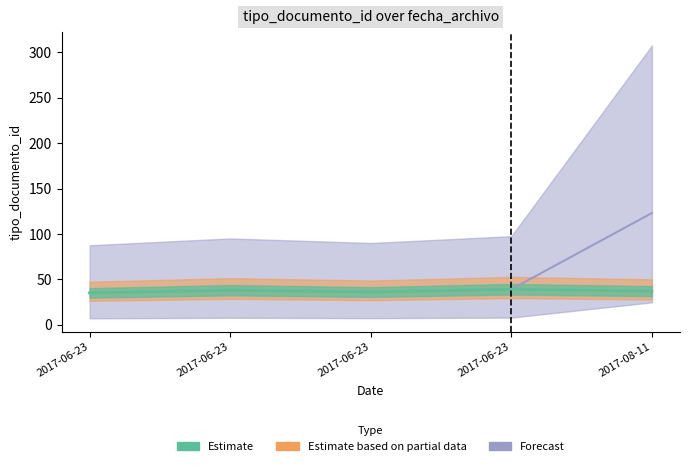

True or false: Estimate based on partial data and Forecast cross at least once.

False